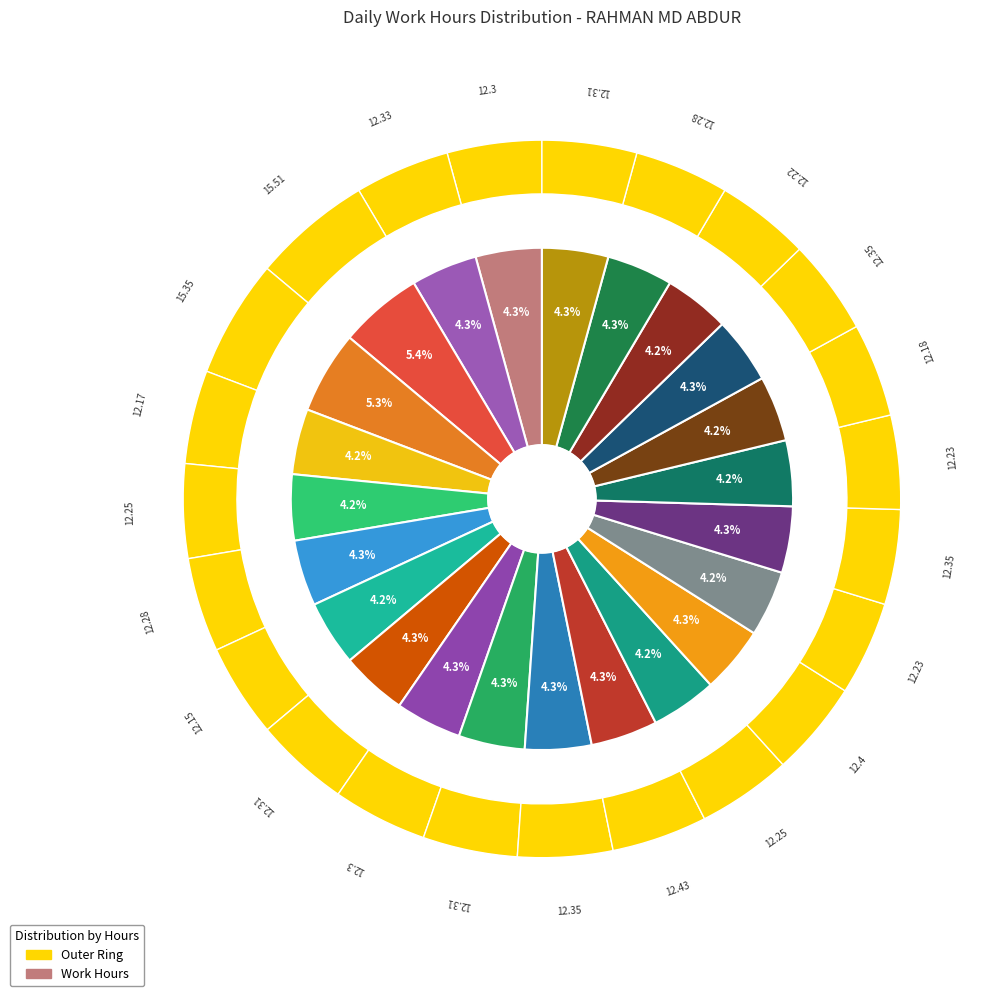

The Thu 11 slice represents 10% of the pie. True or false?

False